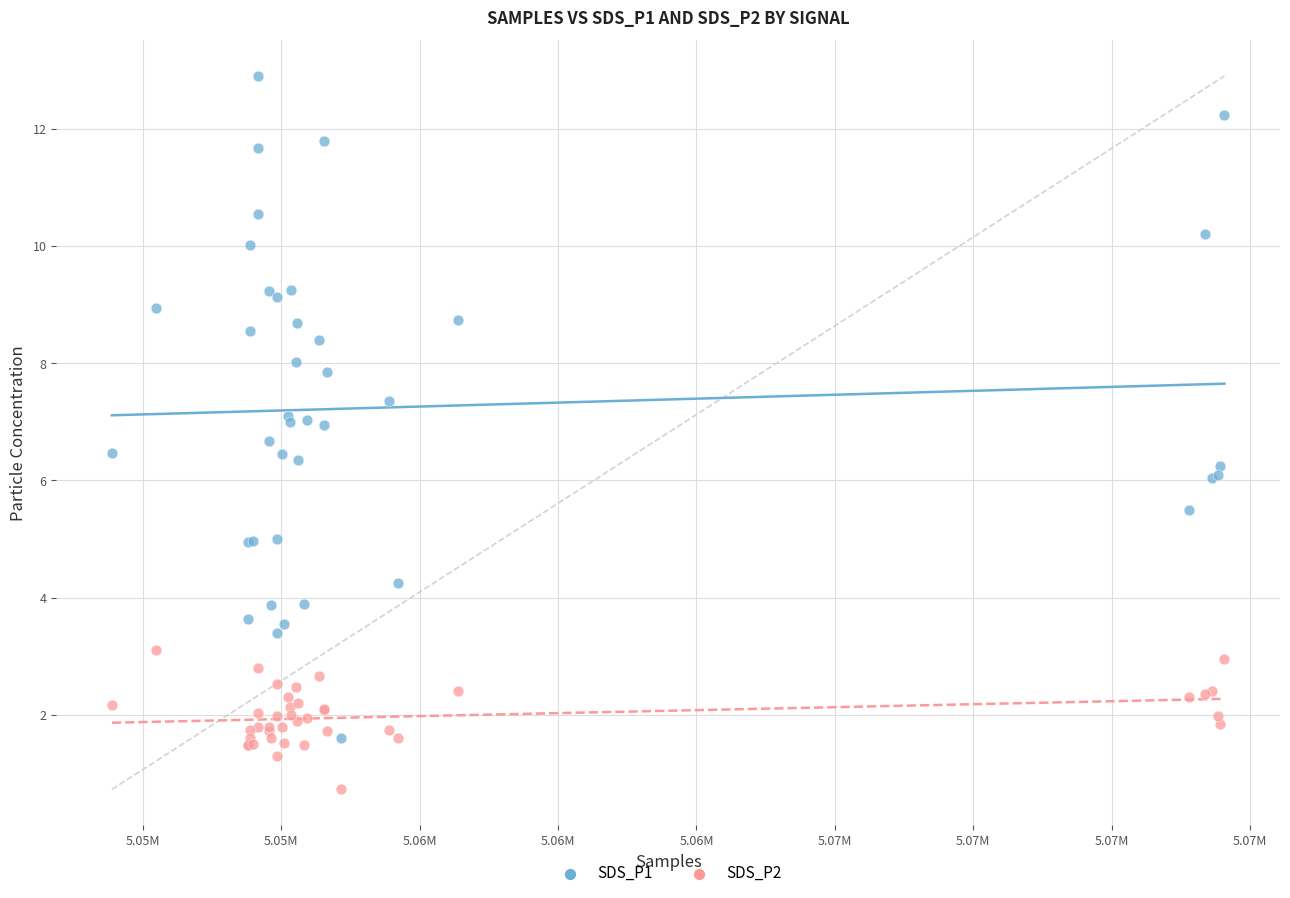

Which series has the largest Y range (max minus min)?

SDS_P1